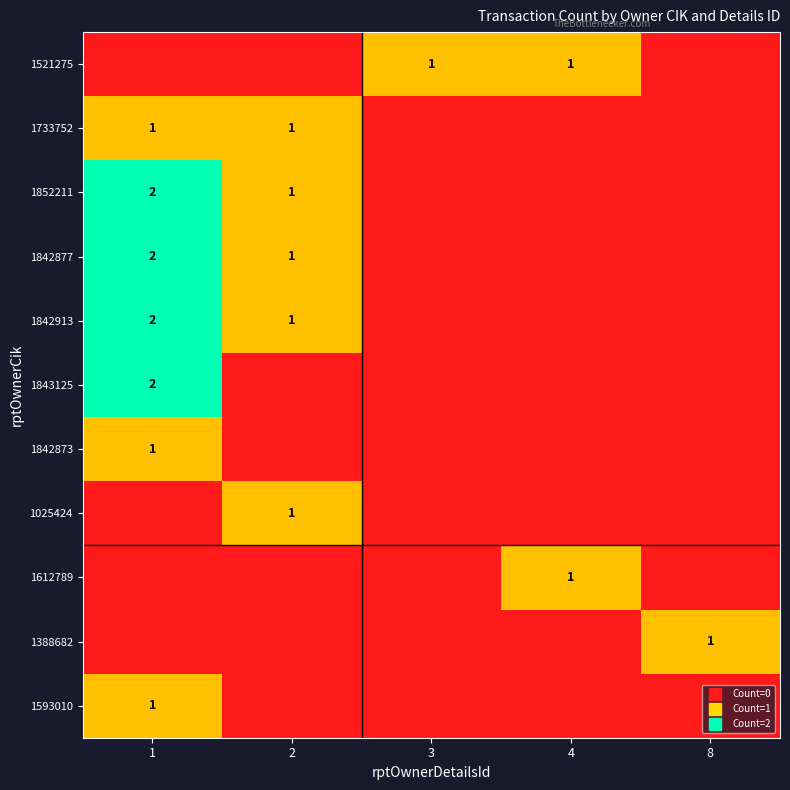

What is the difference between the maximum and second lowest values in the 1025424 series?

1